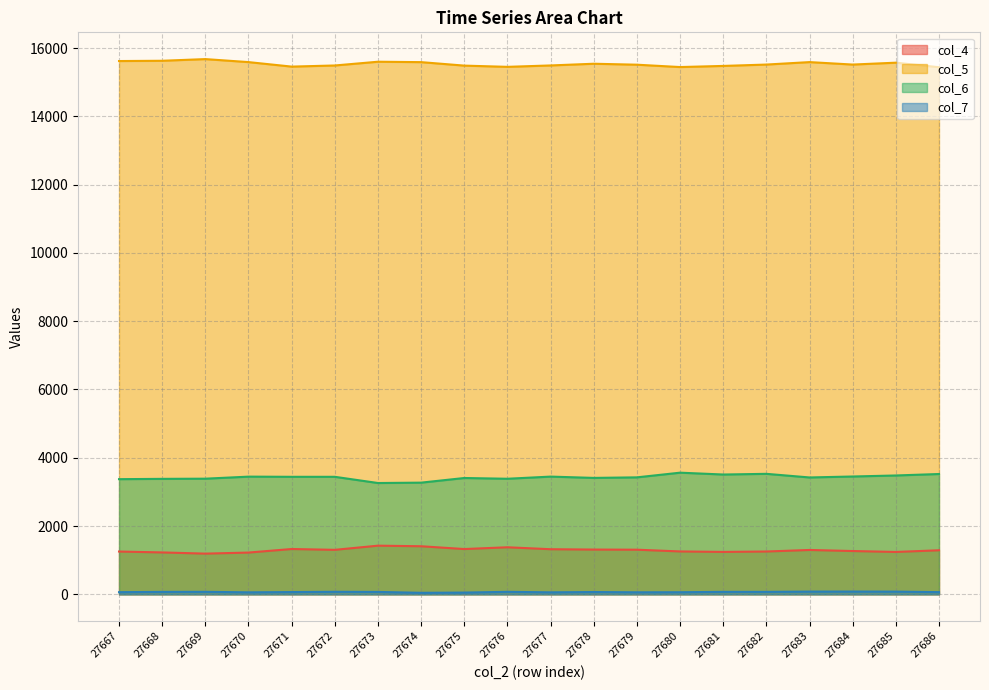

The col_7 series shows 80 at 27683. True or false?

True